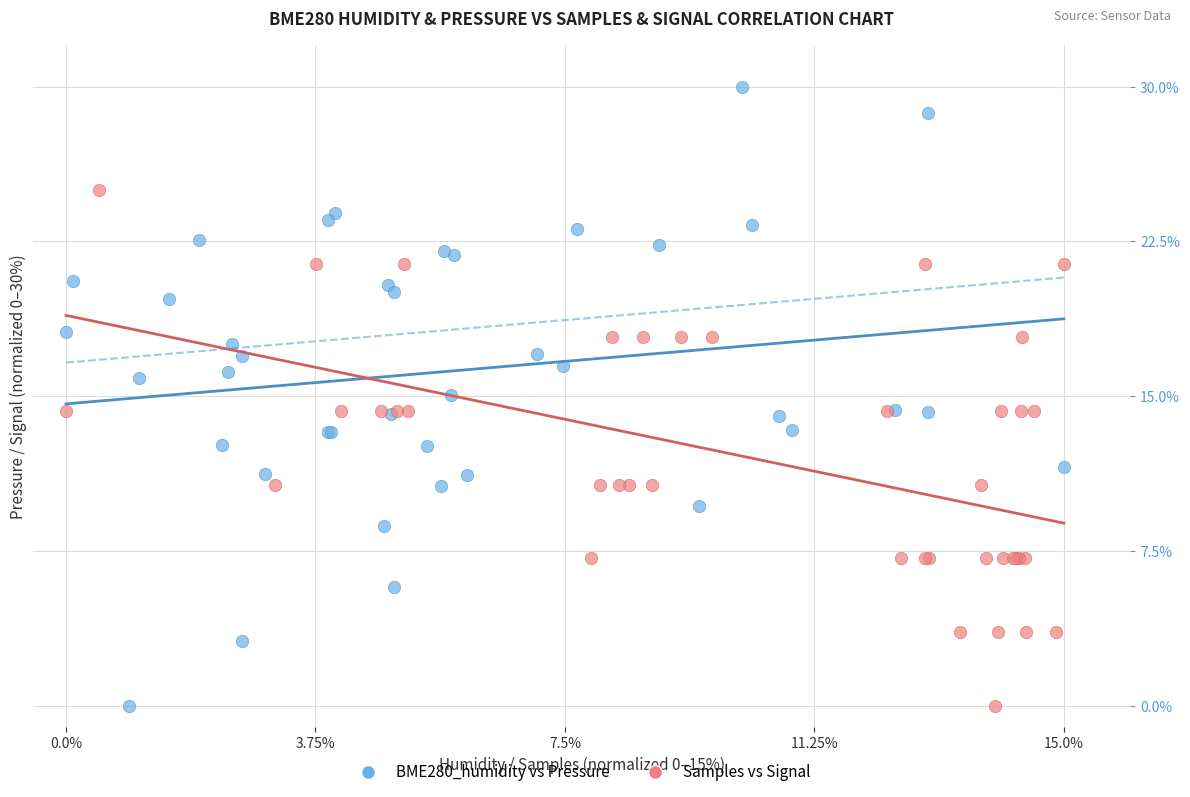

What are all the series names shown in the legend?

BME280_humidity vs Pressure, Samples vs Signal